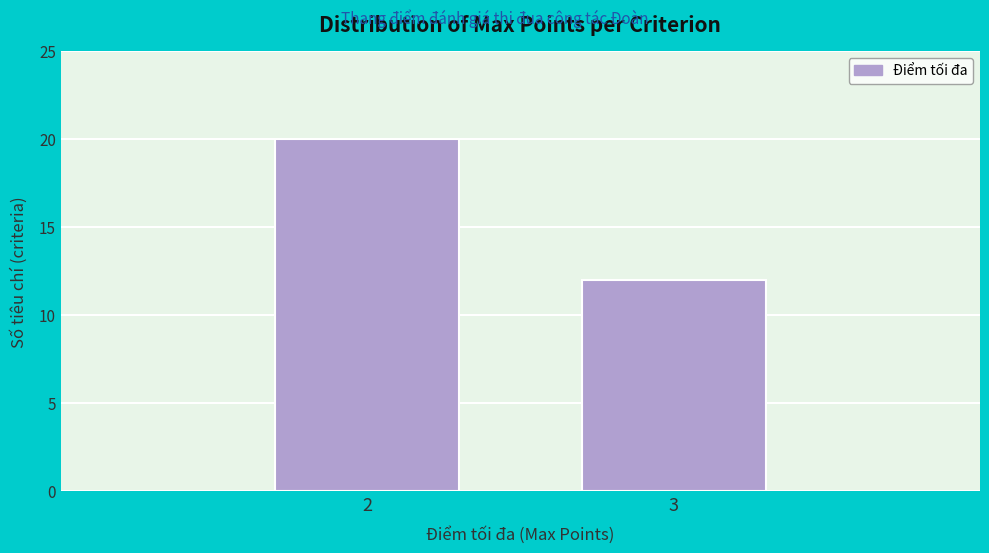

Reading left to right, what are all the values shown in this chart?

20	12